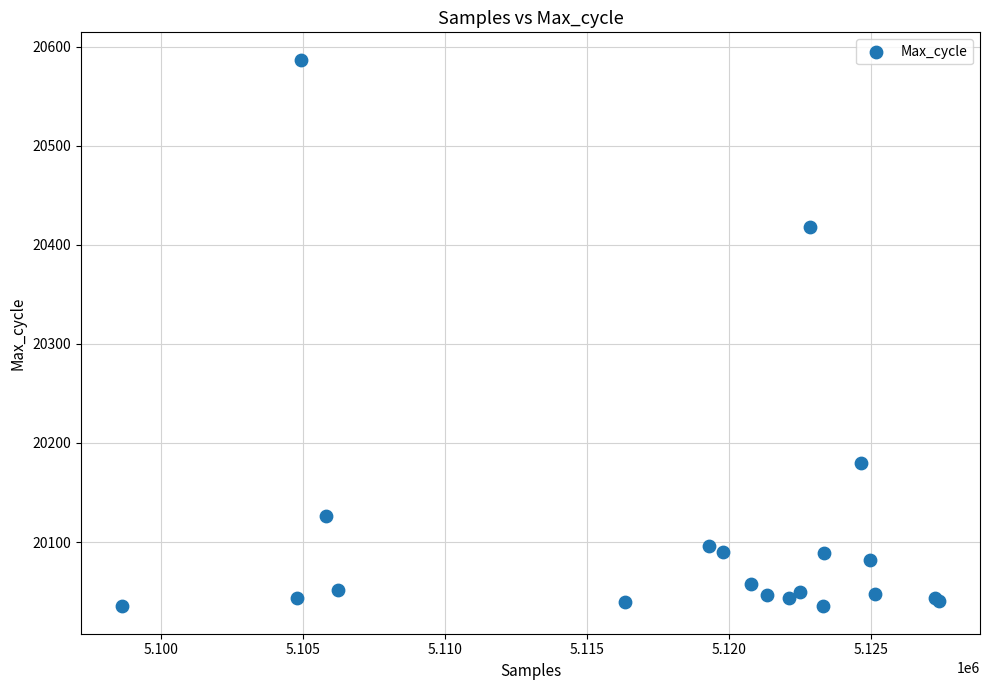

What Y value in the scatter plot is closest to 20311?

20418